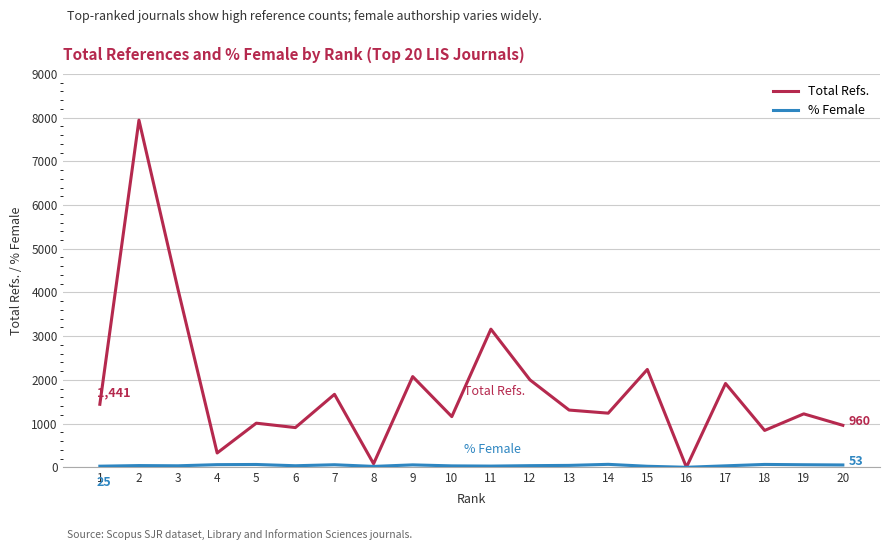

Which series has the widest spread of values?

Total Refs.